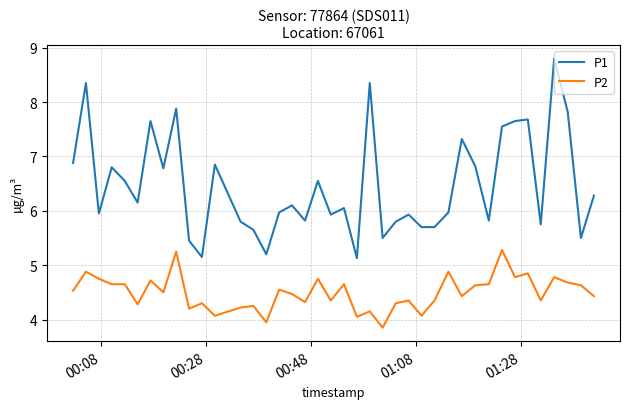

True or false: P2 and P1 cross at least once.

False